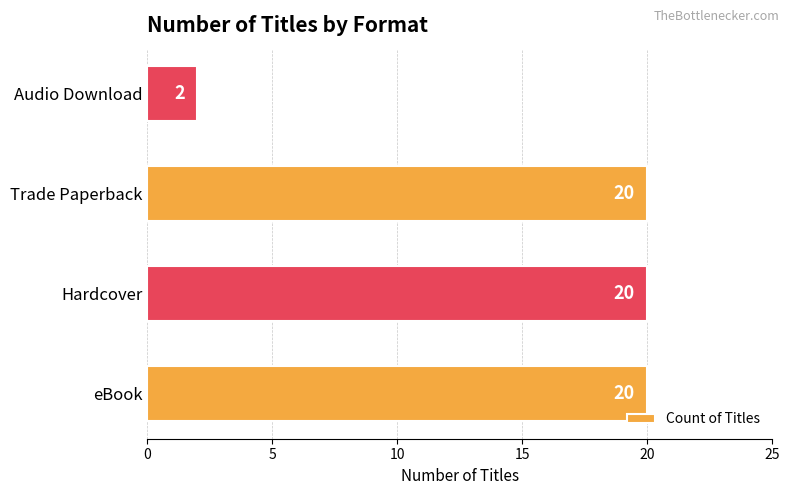

Is it true that the value at Hardcover is 33?

False